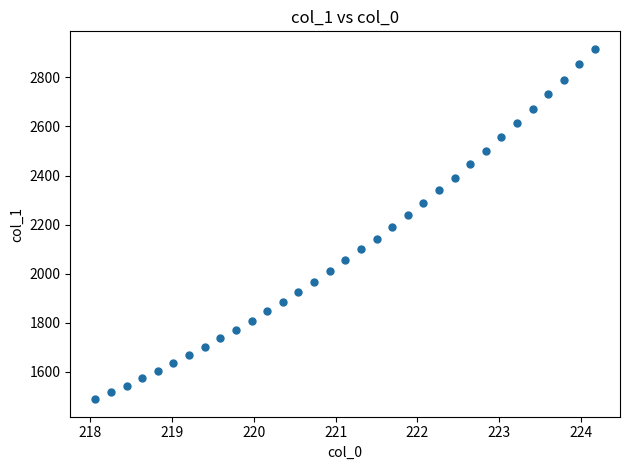

What is the range of Y values (max minus min)?

1428.4